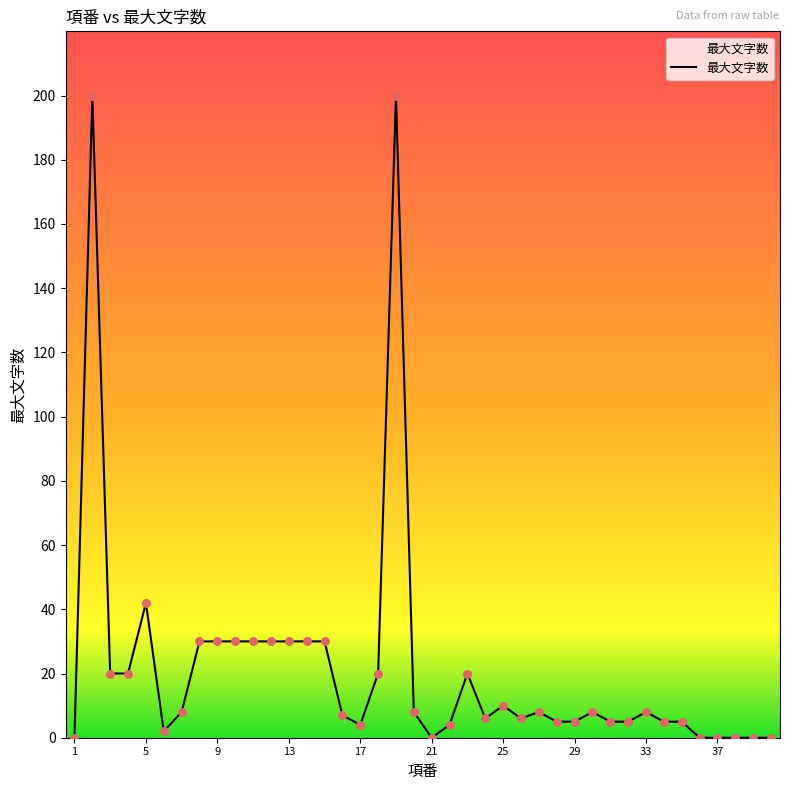

What is the greatest value displayed?

200